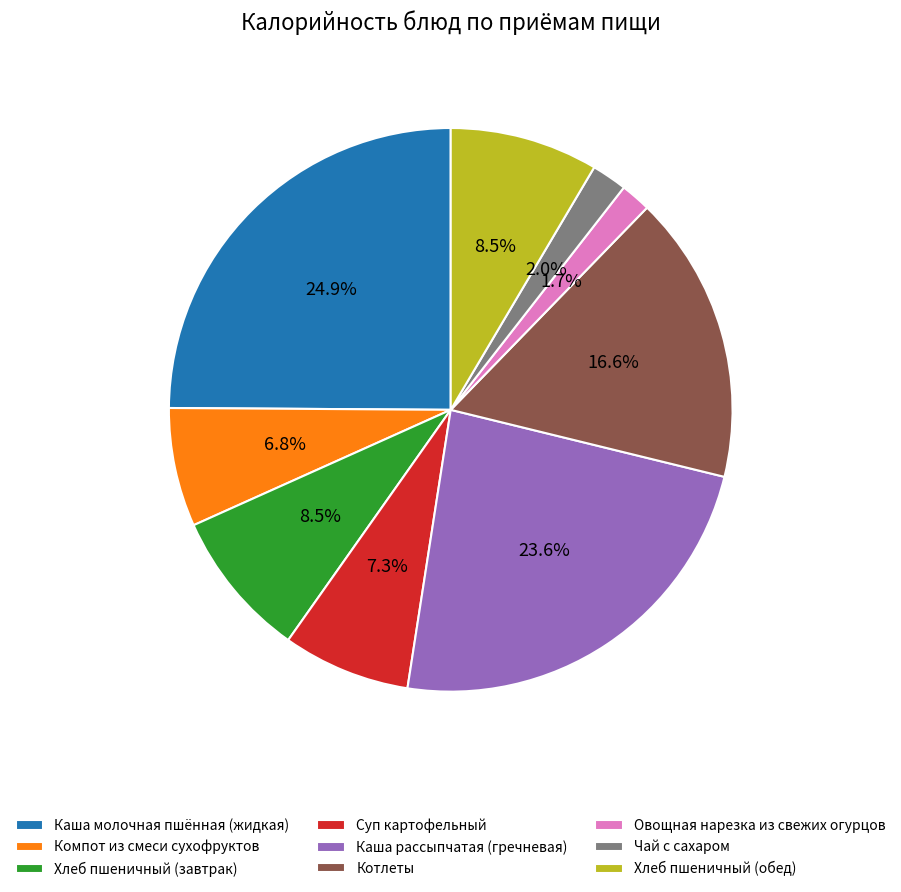

Between Суп картофельный and Каша рассыпчатая (гречневая), which is larger?

Каша рассыпчатая (гречневая)